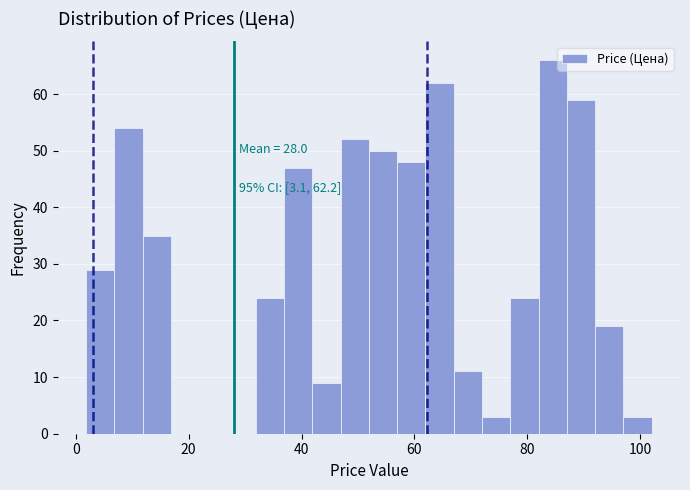

Around what value on the x-axis is the tallest bar? Give the approximate position of its centre, as read against the axis.

84